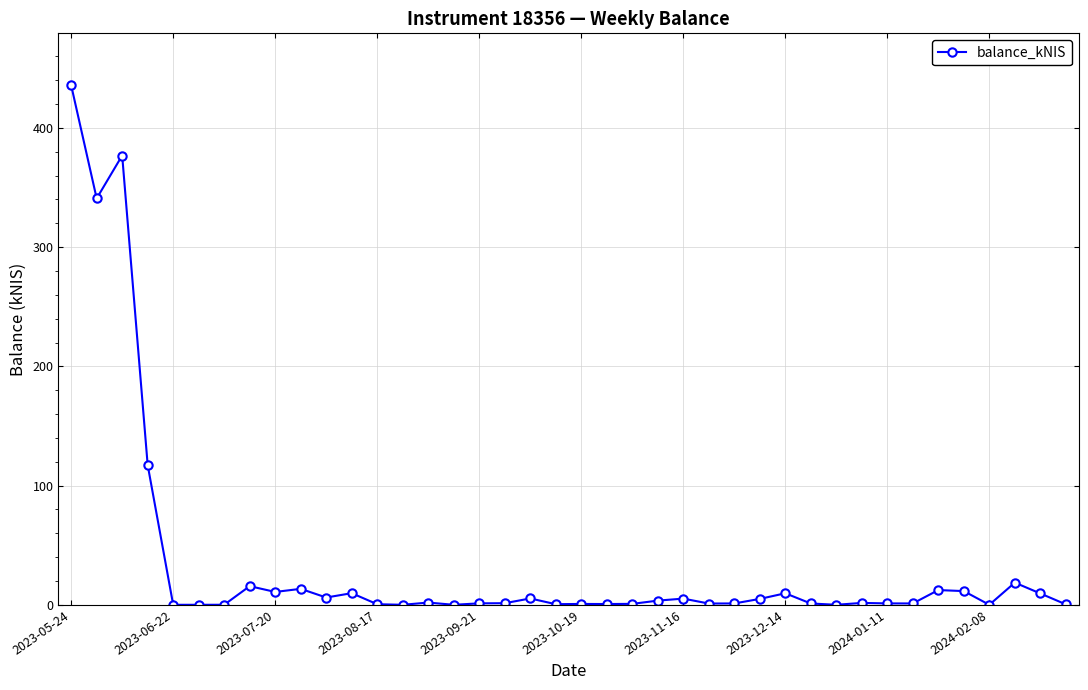

Count the number of data series in this chart.

1